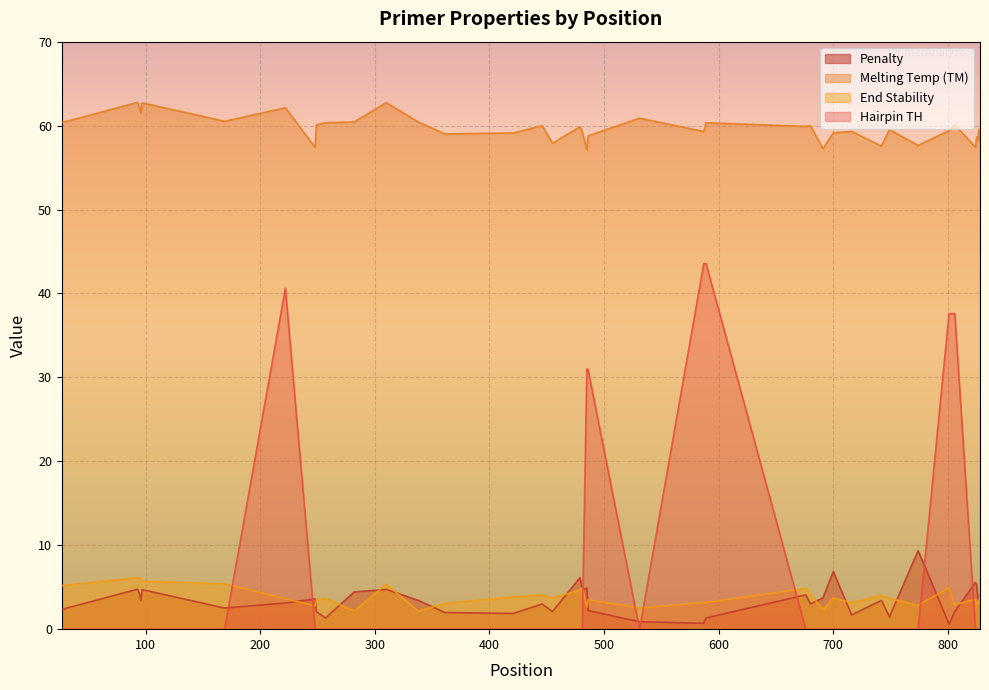

True or false: PRIMER_LEFT_0_HAIRPIN_TH has a value of 0.0 at 361.

True